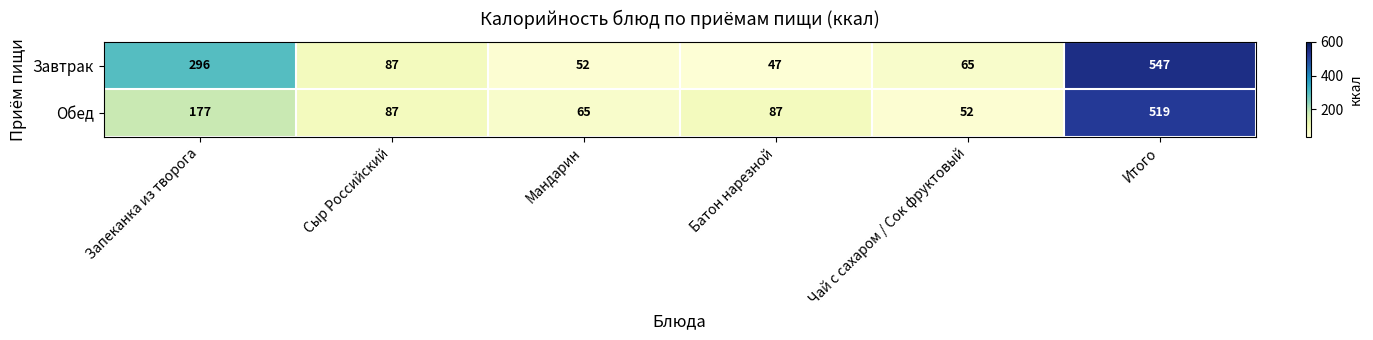

At how many categories does at least one series exceed 211?

2